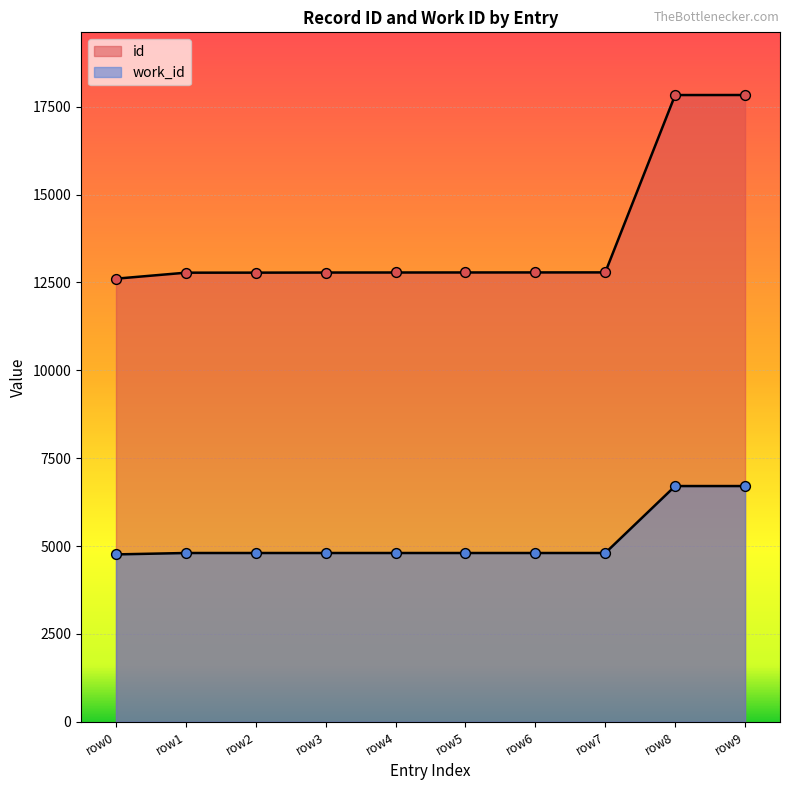

What are all the series names shown in the legend?

id, work_id